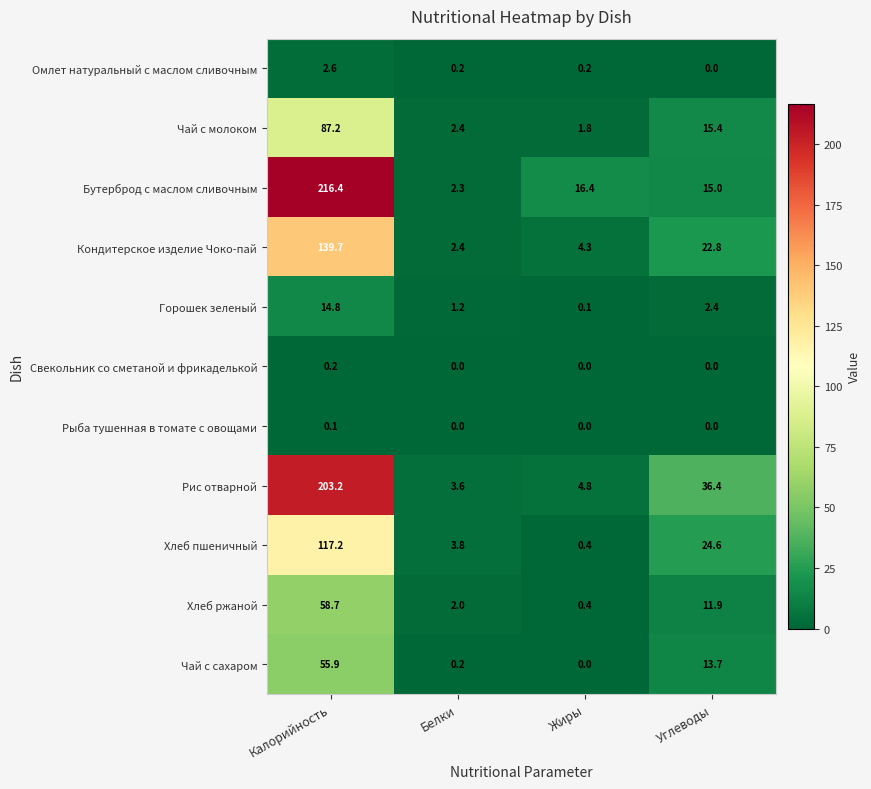

List the labels in order of Рис отварной value, smallest first.

Белки, Жиры, Углеводы, Калорийность